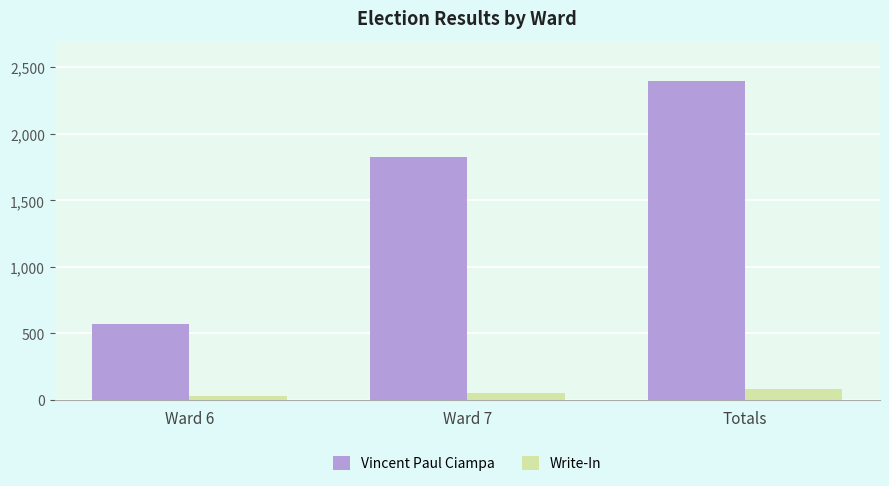

Which category has the lowest value in the Vincent Paul Ciampa series?

Ward 6